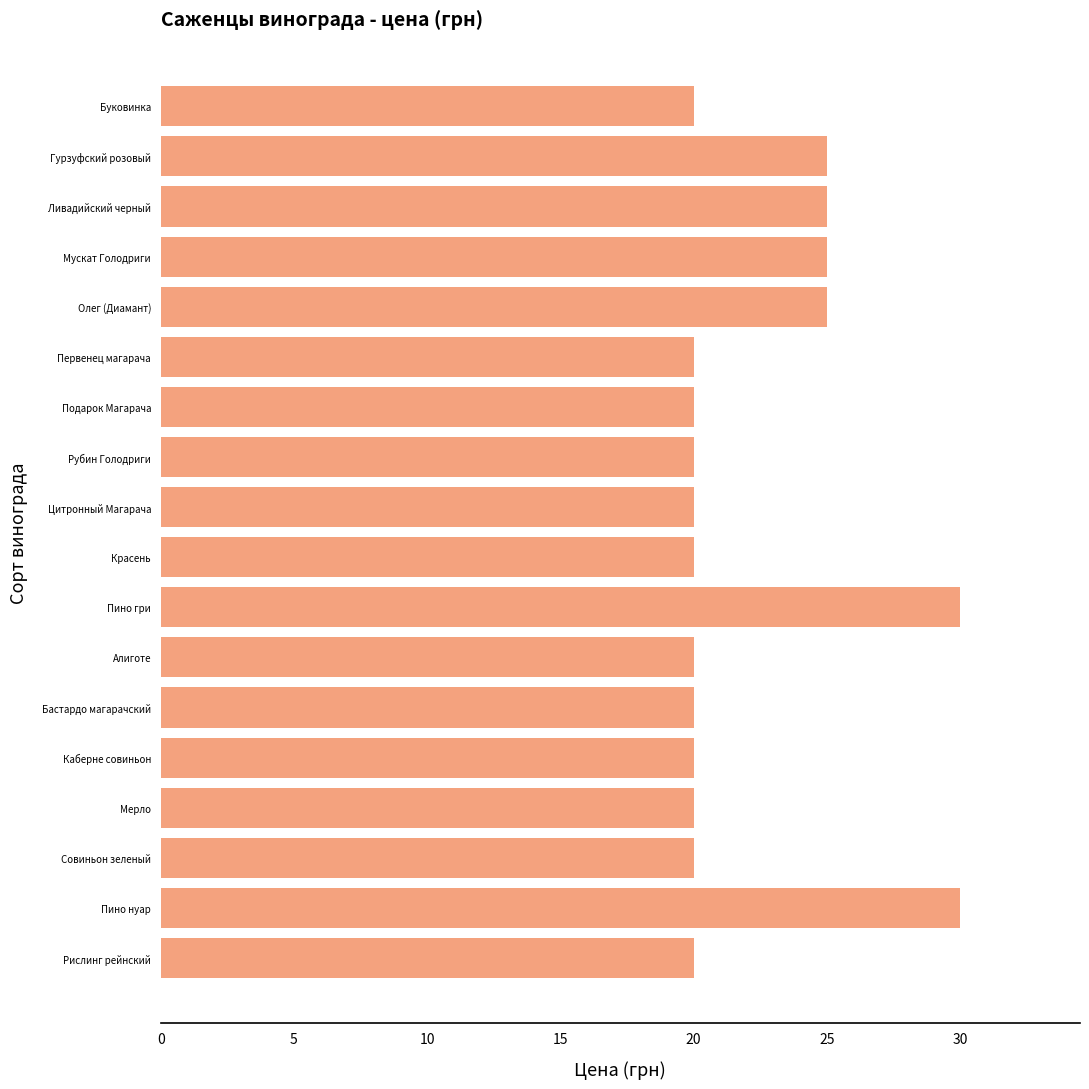

Reading top to bottom, what are all the values shown in this chart?

Буковинка=20	Гурзуфский розовый=25	Ливадийский черный=25	Мускат Голодриги=25	Олег (Диамант)=25	Первенец магарача=20	Подарок Магарача=20	Рубин Голодриги=20	Цитронный Магарача=20	Красень=20	Пино гри=30	Алиготе=20	Бастардо магарачский=20	Каберне совиньон=20	Мерло=20	Совиньон зеленый=20	Пино нуар=30	Рислинг рейнский=20